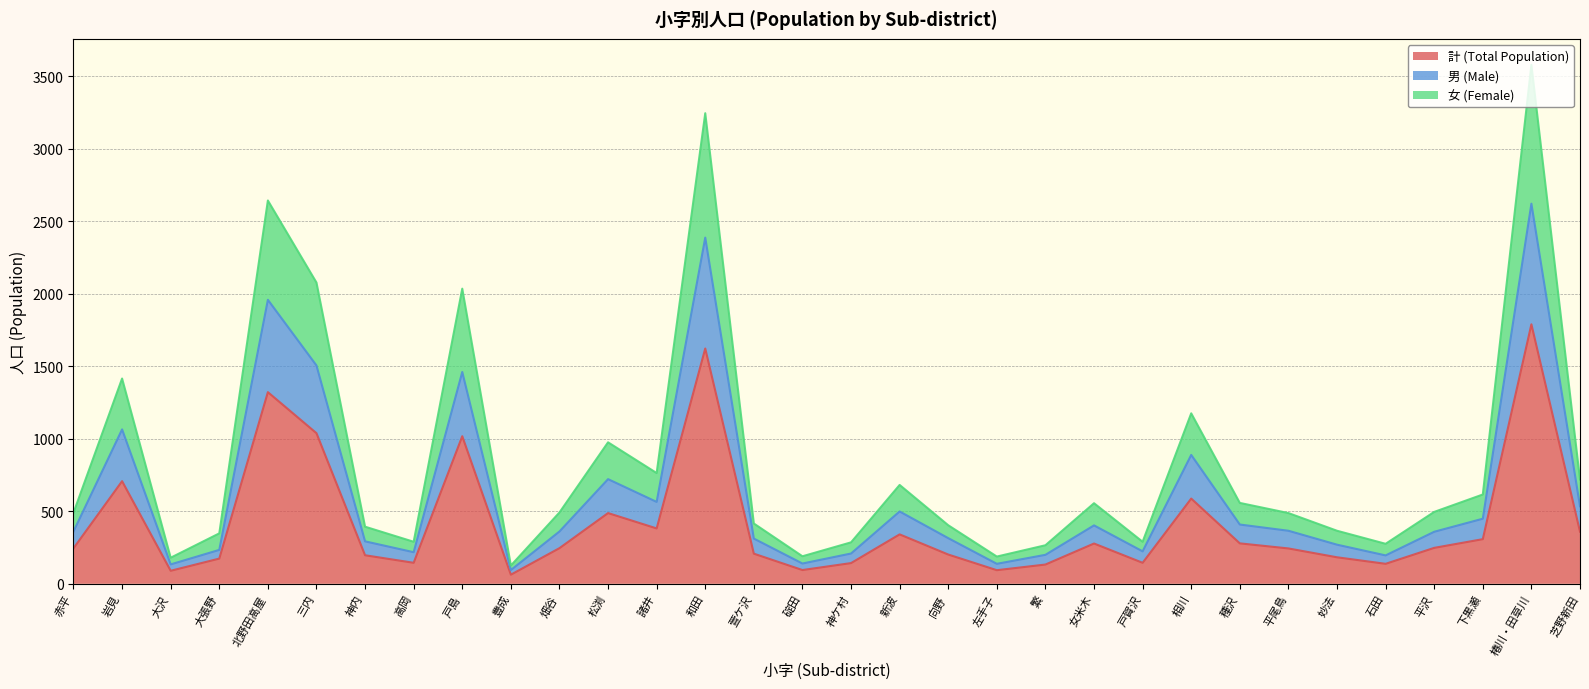

Count the number of data series in this chart.

3